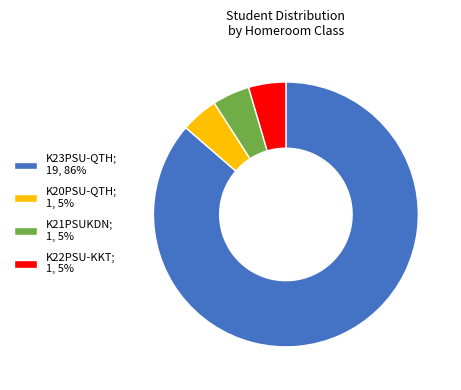

What is the ratio of the value at K23PSU-QTH; 19, 86% to the value at K21PSUKDN; 1, 5%?

19.0